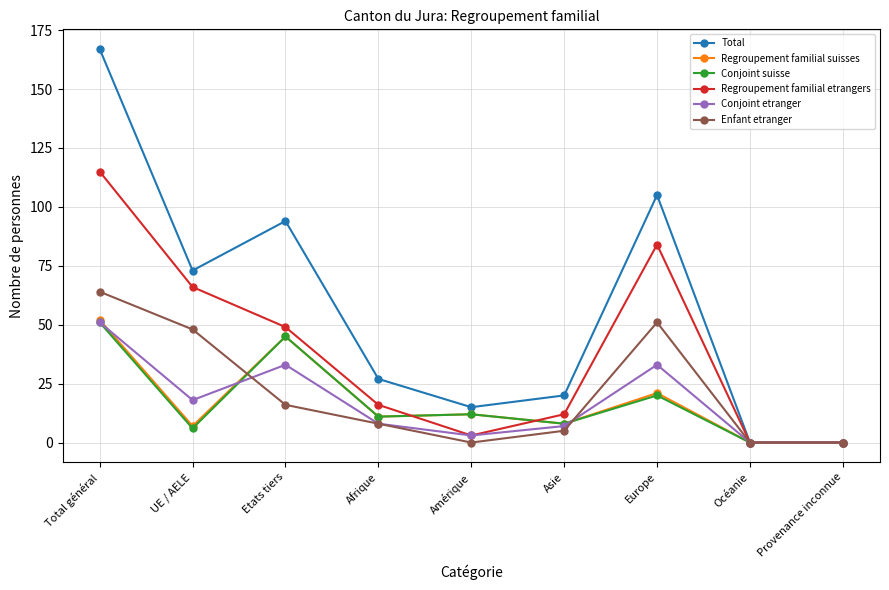

At which label is Conjoint etranger closest to 25?

UE / AELE